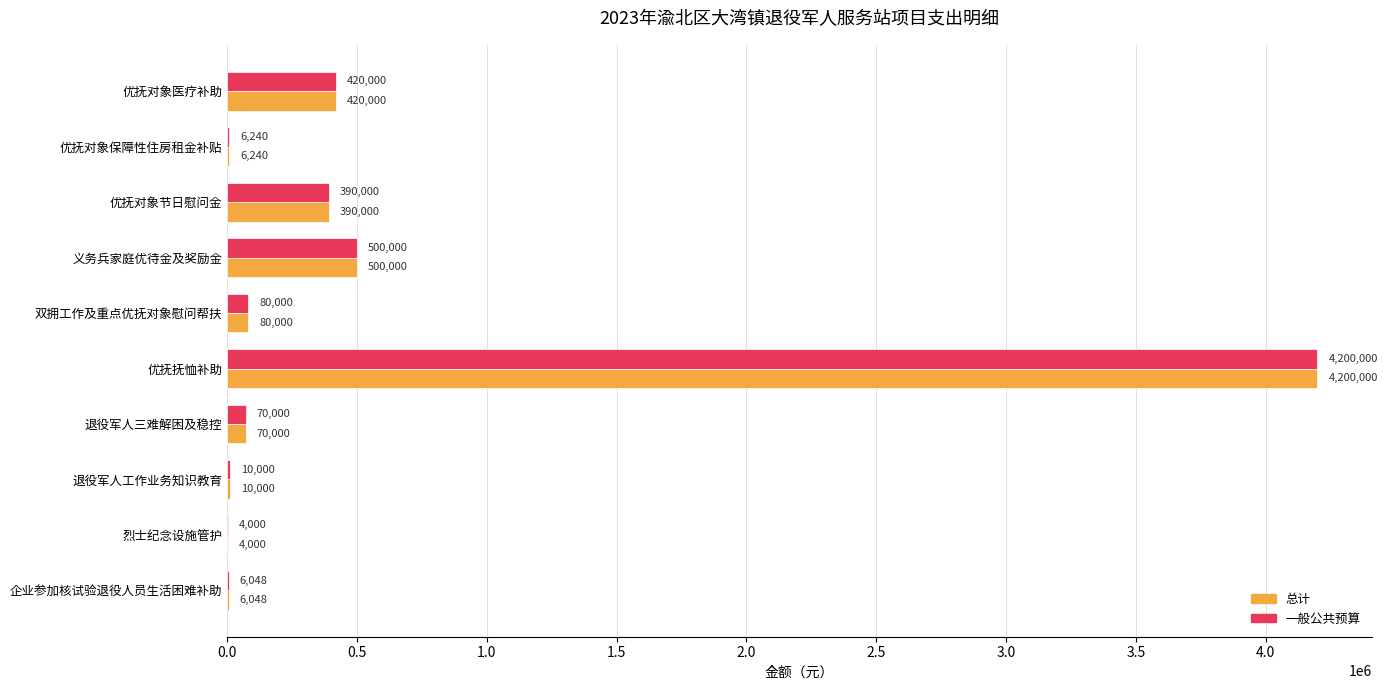

What is the maximum value for 总计?

4200000